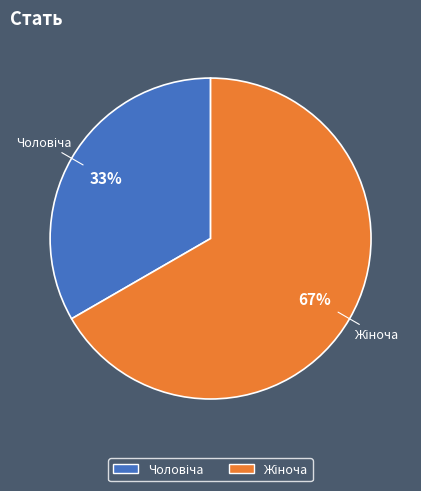

Is there any slice that represents more than half of the pie?

Yes